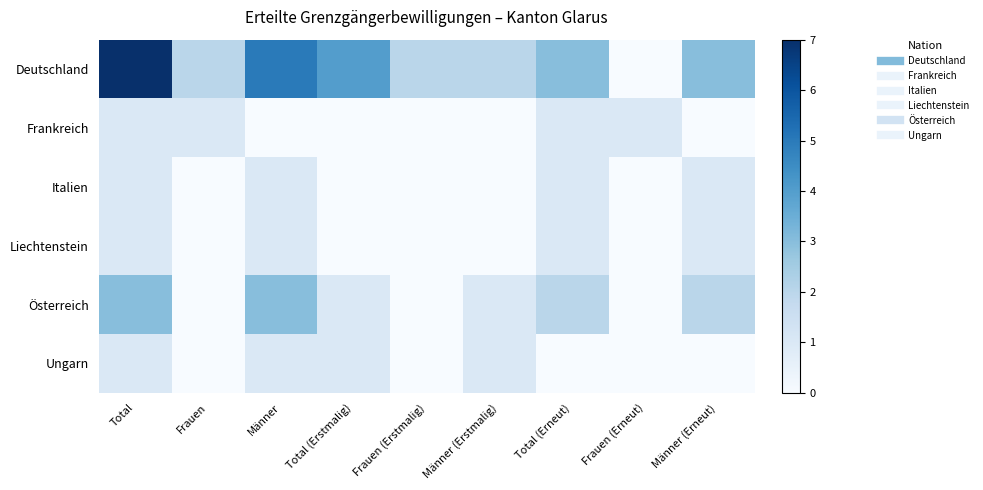

Reading left to right, transcribe all the data shown in this chart.

Deutschland: Total=7	Frauen=2	Männer=5	Total (Erstmalig)=4	Frauen (Erstmalig)=2	Männer (Erstmalig)=2	Total (Erneut)=3	Frauen (Erneut)=0	Männer (Erneut)=3
Frankreich: Total=1	Frauen=1	Männer=0	Total (Erstmalig)=0	Frauen (Erstmalig)=0	Männer (Erstmalig)=0	Total (Erneut)=1	Frauen (Erneut)=1	Männer (Erneut)=0
Italien: Total=1	Frauen=0	Männer=1	Total (Erstmalig)=0	Frauen (Erstmalig)=0	Männer (Erstmalig)=0	Total (Erneut)=1	Frauen (Erneut)=0	Männer (Erneut)=1
Liechtenstein: Total=1	Frauen=0	Männer=1	Total (Erstmalig)=0	Frauen (Erstmalig)=0	Männer (Erstmalig)=0	Total (Erneut)=1	Frauen (Erneut)=0	Männer (Erneut)=1
Österreich: Total=3	Frauen=0	Männer=3	Total (Erstmalig)=1	Frauen (Erstmalig)=0	Männer (Erstmalig)=1	Total (Erneut)=2	Frauen (Erneut)=0	Männer (Erneut)=2
Ungarn: Total=1	Frauen=0	Männer=1	Total (Erstmalig)=1	Frauen (Erstmalig)=0	Männer (Erstmalig)=1	Total (Erneut)=0	Frauen (Erneut)=0	Männer (Erneut)=0